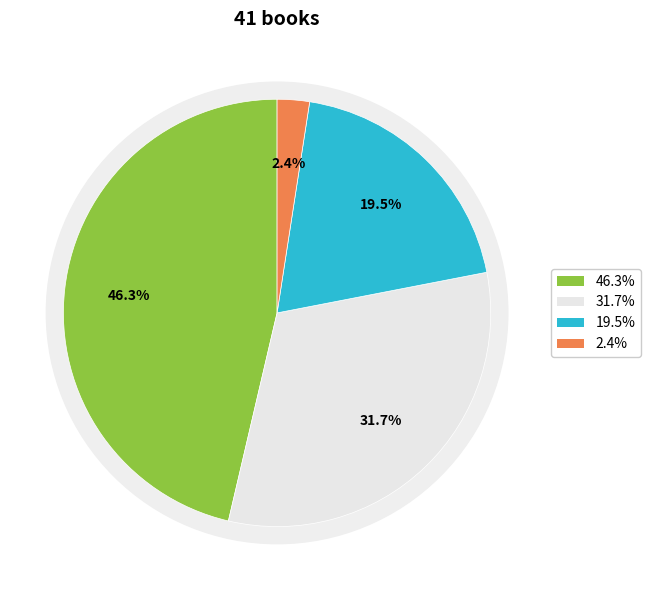

The Trade Paperback slice represents 34% of the pie. True or false?

False